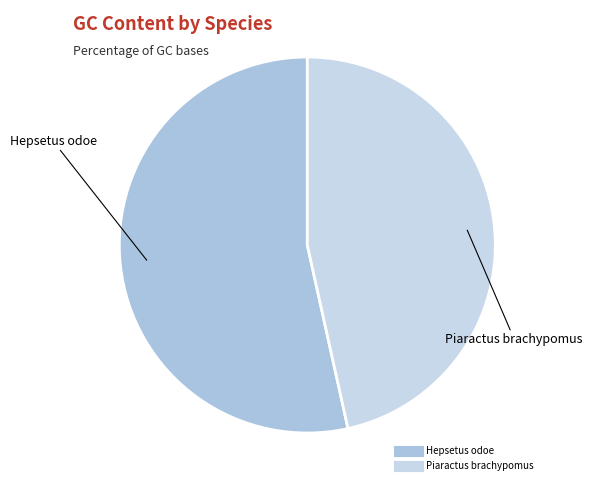

Which category accounts for the majority?

Hepsetus odoe